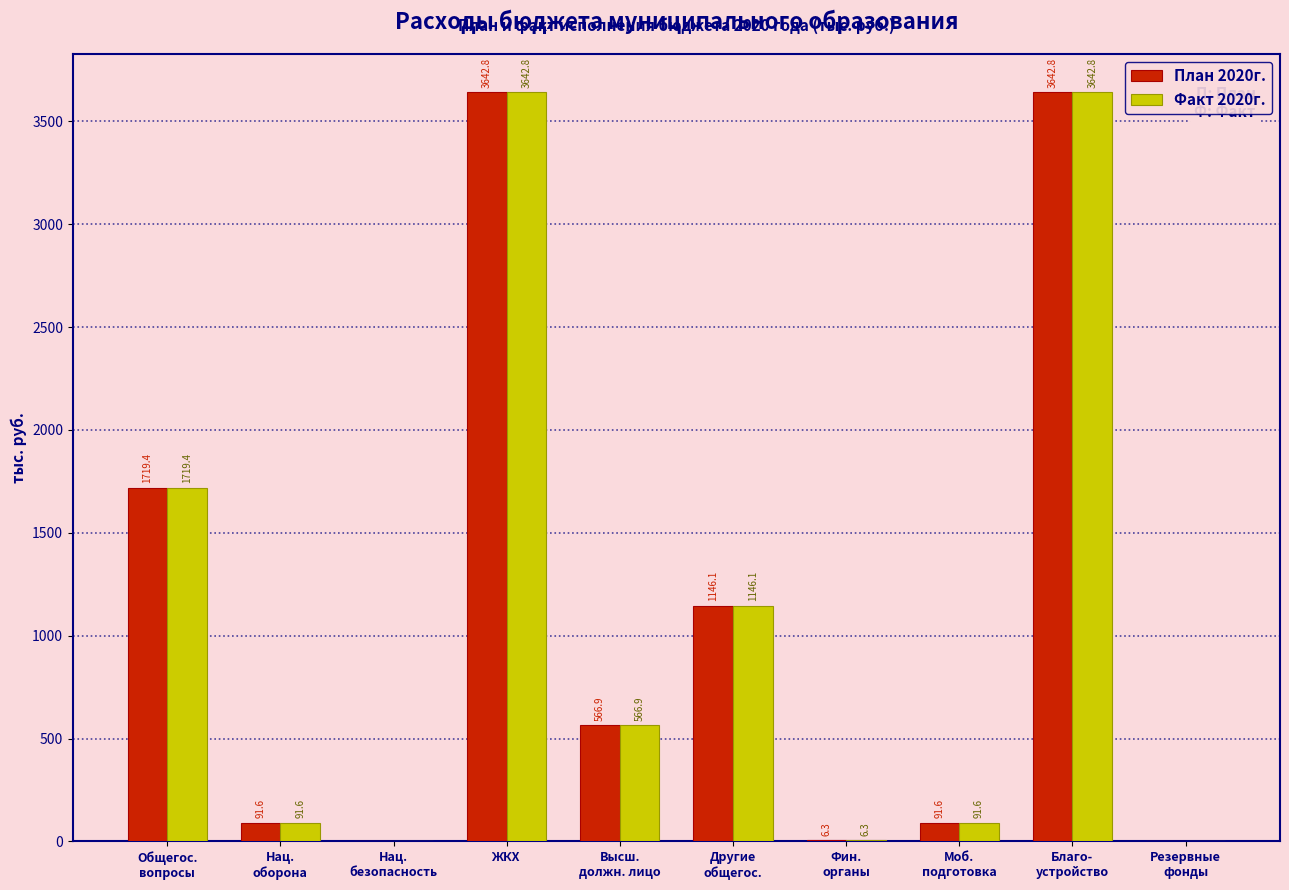

Is it true that Факт 2020г. equals 3642.8 at ЖКХ?

True